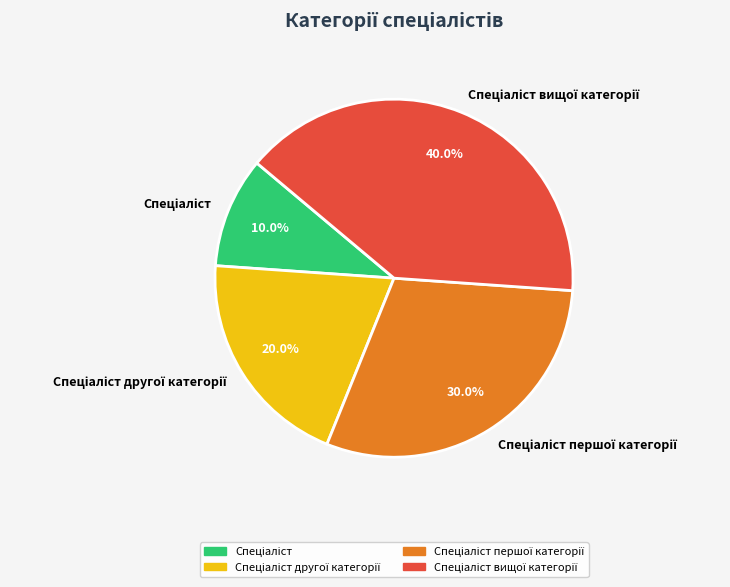

Is there a majority slice in this chart?

No